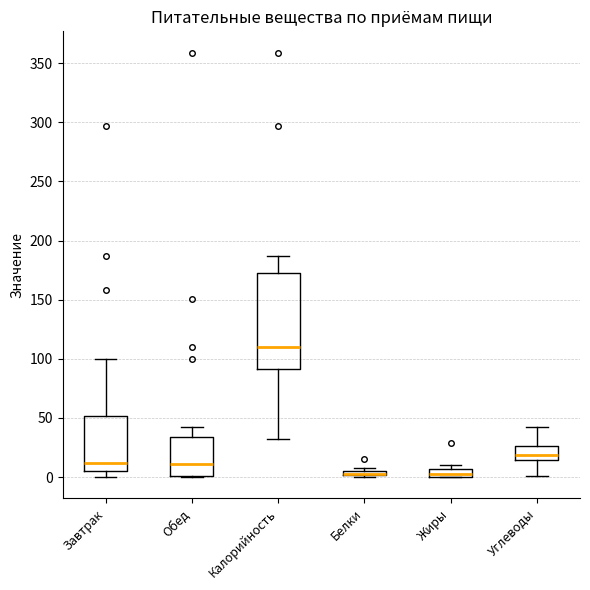

Which box is the tallest, from its lower edge to its upper edge?

Калорийность